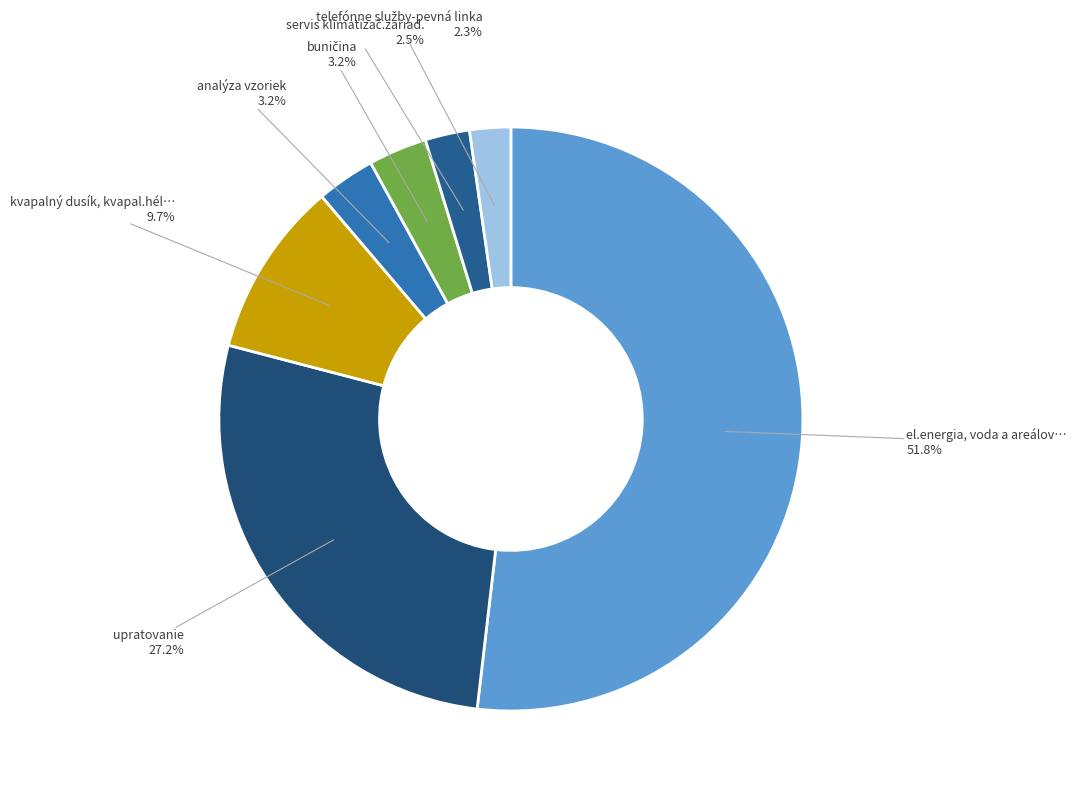

Which category accounts for the majority?

el.energia, voda a areálové služby